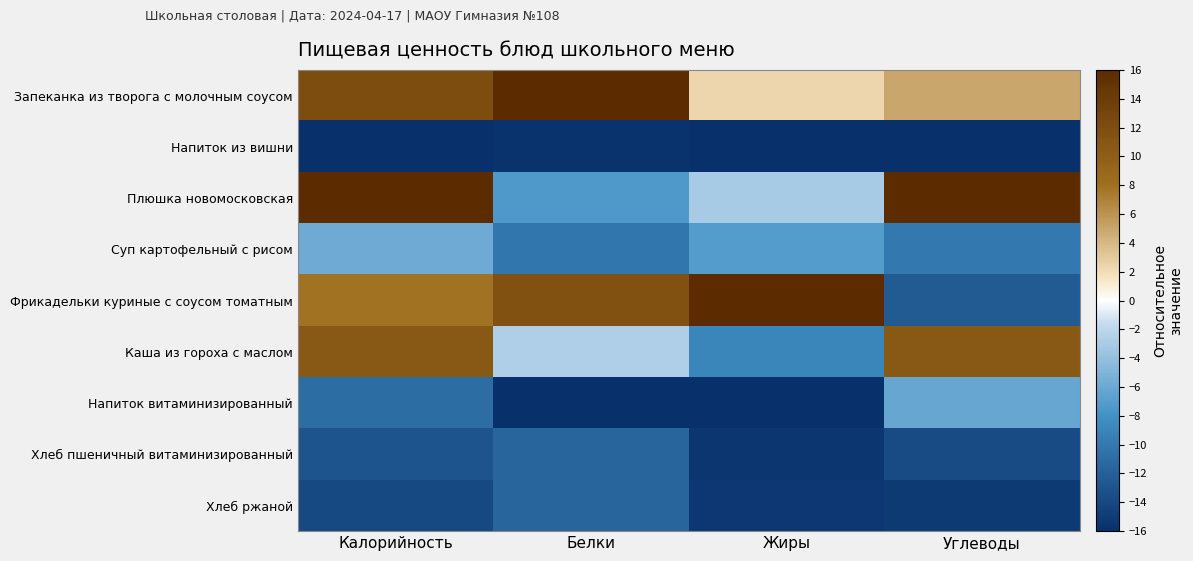

Reading left to right, transcribe all the data shown in this chart.

Запеканка из творога с молочным соусом: Калорийность=12.1	Белки=16.0	Жиры=2.4	Углеводы=4.9
Напиток из вишни: Калорийность=-16.0	Белки=-15.6	Жиры=-15.9	Углеводы=-16.0
Плюшка новомосковская: Калорийность=16.0	Белки=-7.3	Жиры=-3.1	Углеводы=16.0
Суп картофельный с рисом: Калорийность=-5.8	Белки=-10.2	Жиры=-7.1	Углеводы=-9.9
Фрикадельки куриные с соусом томатным: Калорийность=7.8	Белки=11.6	Жиры=16.0	Углеводы=-12.4
Каша из гороха с маслом: Калорийность=10.6	Белки=-2.6	Жиры=-8.9	Углеводы=10.7
Напиток витаминизированный: Калорийность=-10.9	Белки=-16.0	Жиры=-16.0	Углеводы=-6.1
Хлеб пшеничный витаминизированный: Калорийность=-13.0	Белки=-11.5	Жиры=-15.5	Углеводы=-13.7
Хлеб ржаной: Калорийность=-14.0	Белки=-11.5	Жиры=-15.3	Углеводы=-15.1